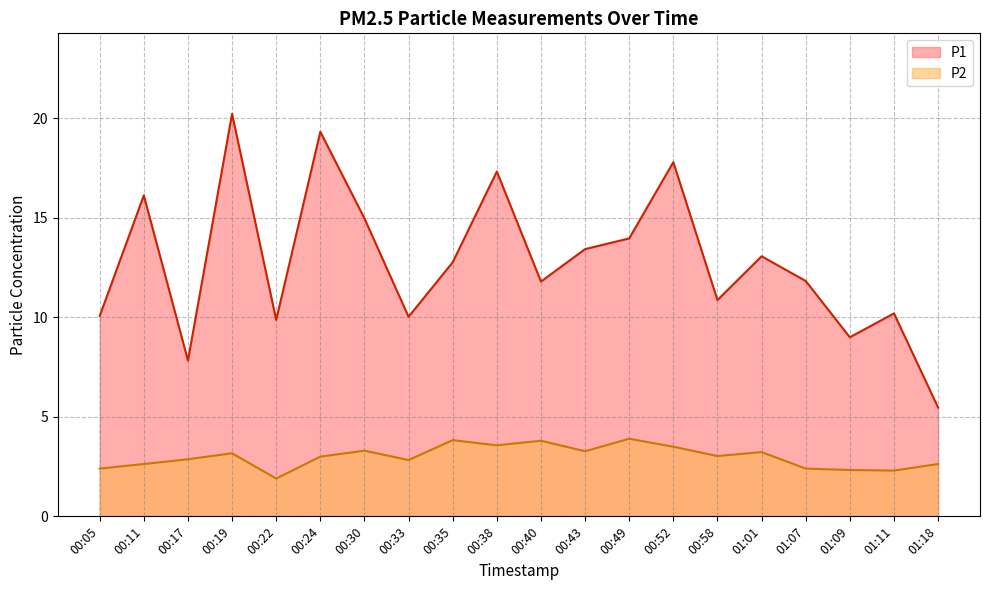

True or false: P2 and P1 intersect in this chart.

False